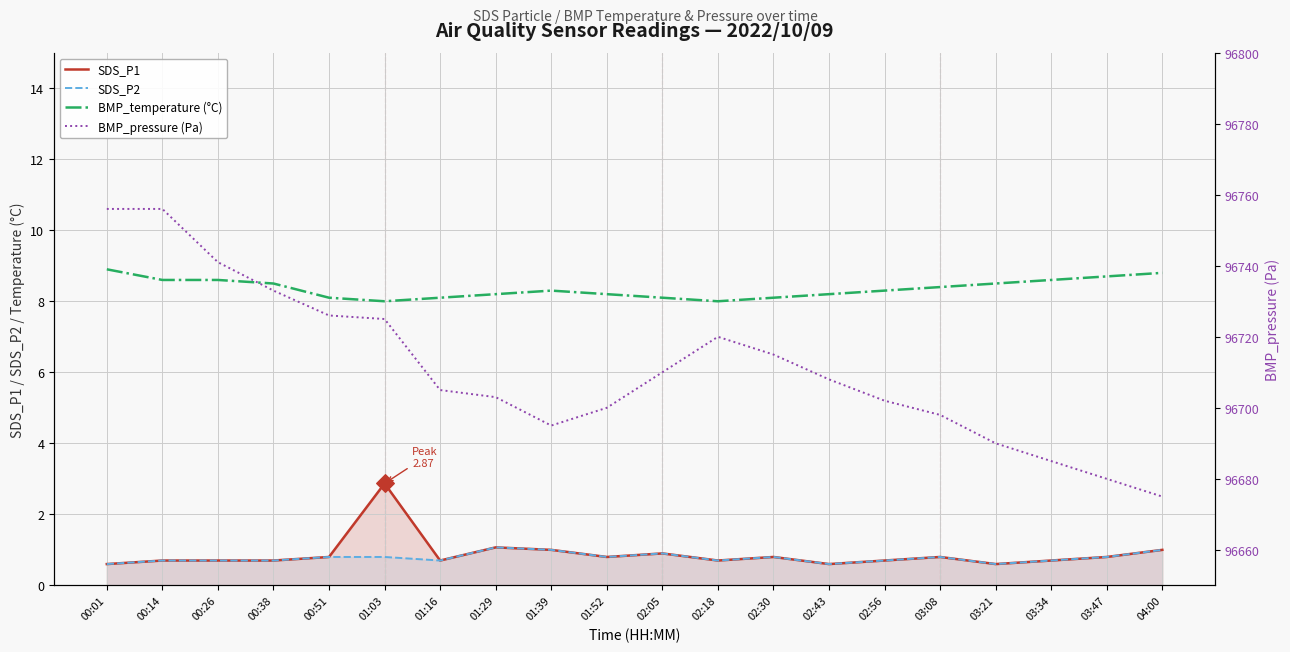

At which category is the sum across all series the highest?

00:01